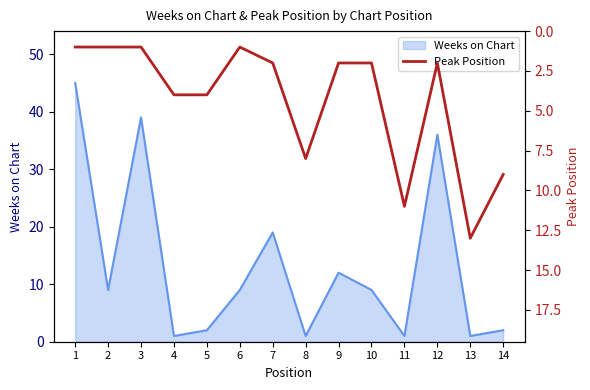

Where does the data first go above 2?

4